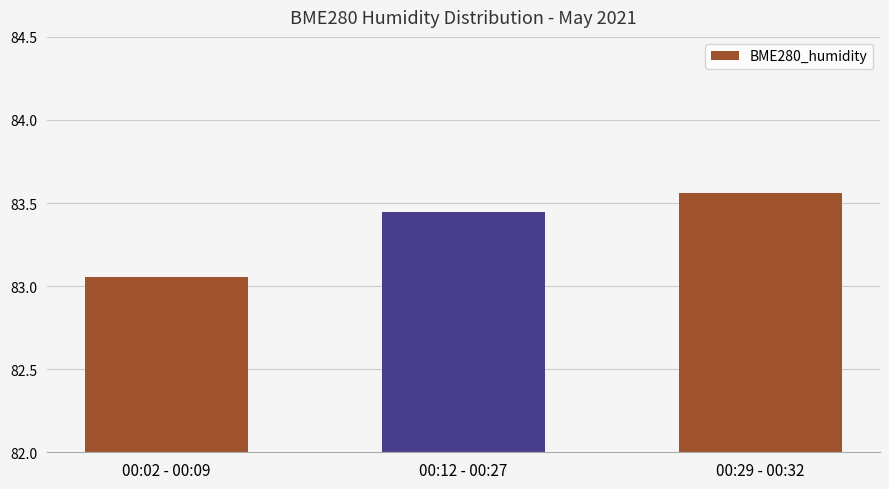

What is the difference between the maximum and minimum values?

0.5